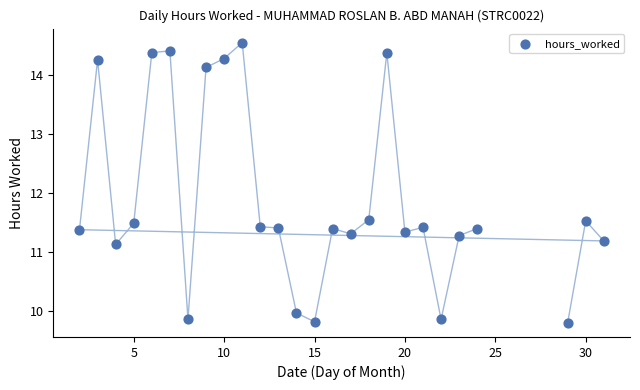

What is the range of X values (max minus min)?

29.0